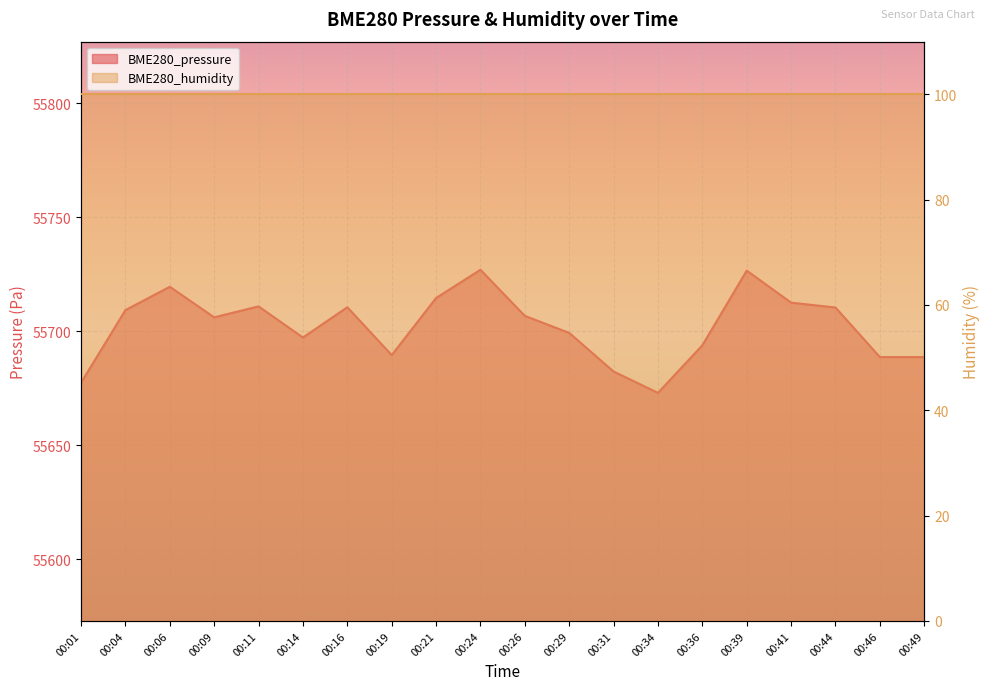

Does the chart display data point markers on the line(s)?

No